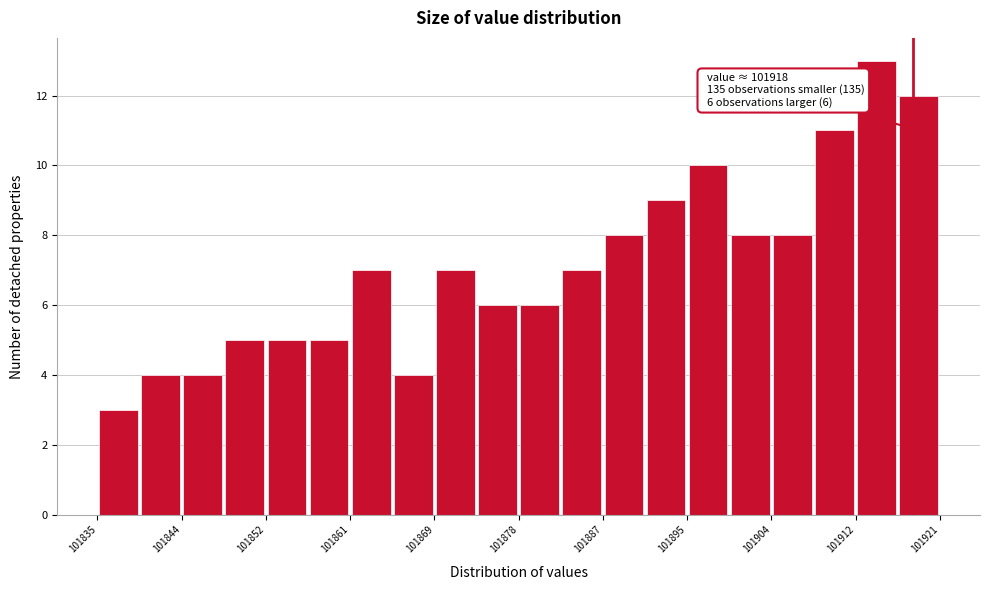

Over which range of the x-axis is the bar tallest?

101912.4 to 101916.7